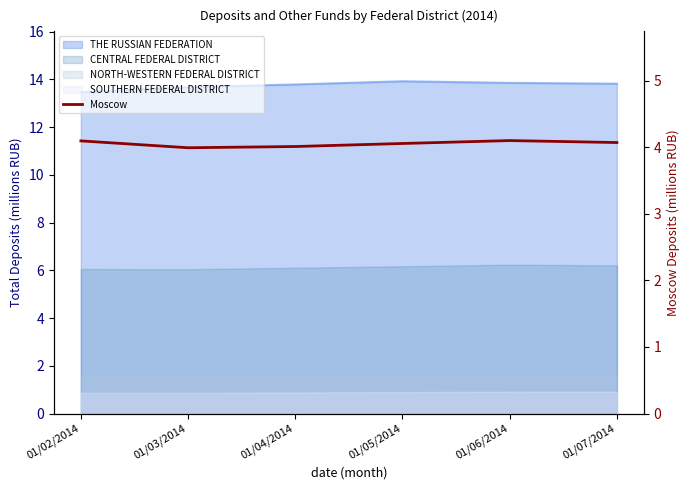

Between 01/02/2014 and 01/03/2014, which is larger?

01/02/2014